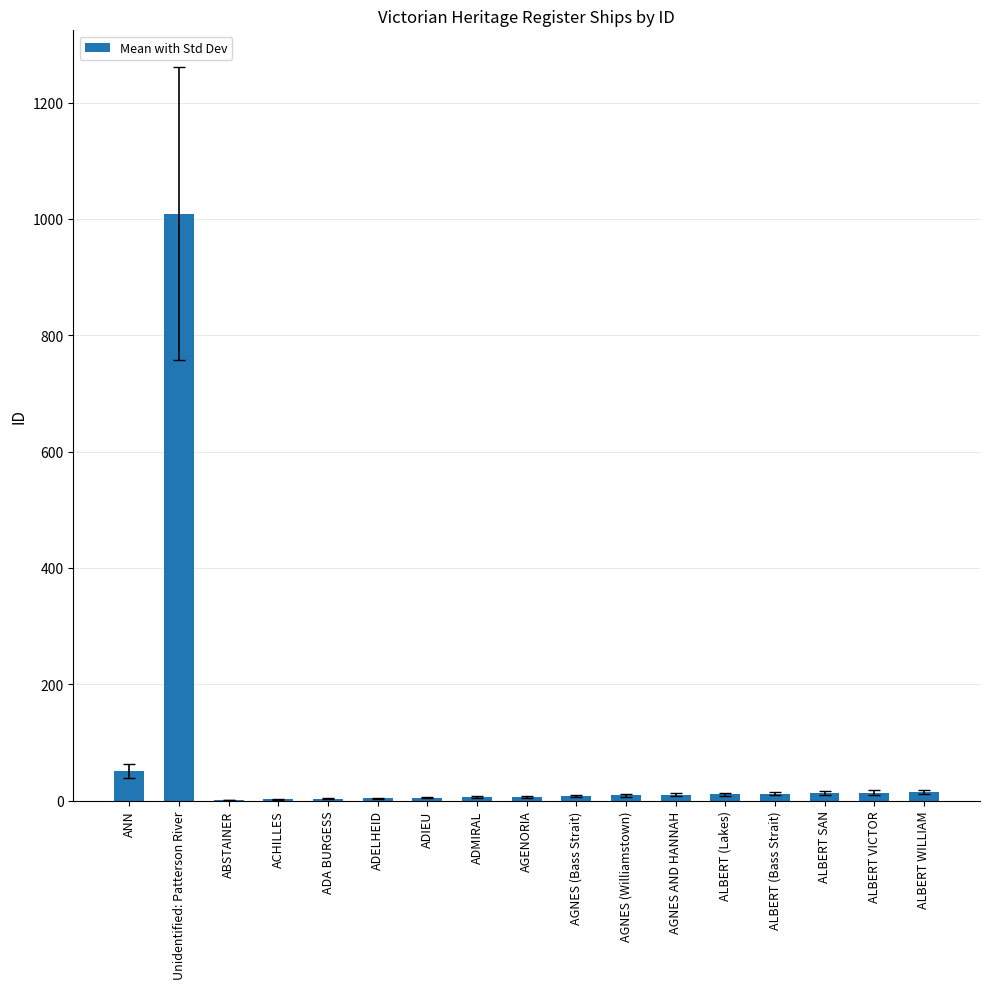

What is the sum of all values?

1180